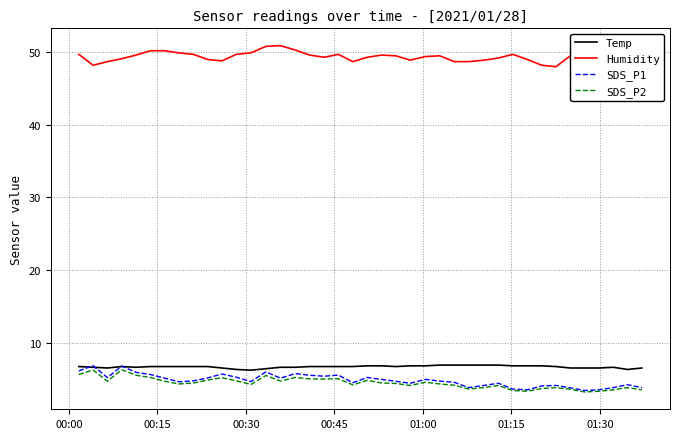

Does the chart display data point markers on the line(s)?

No